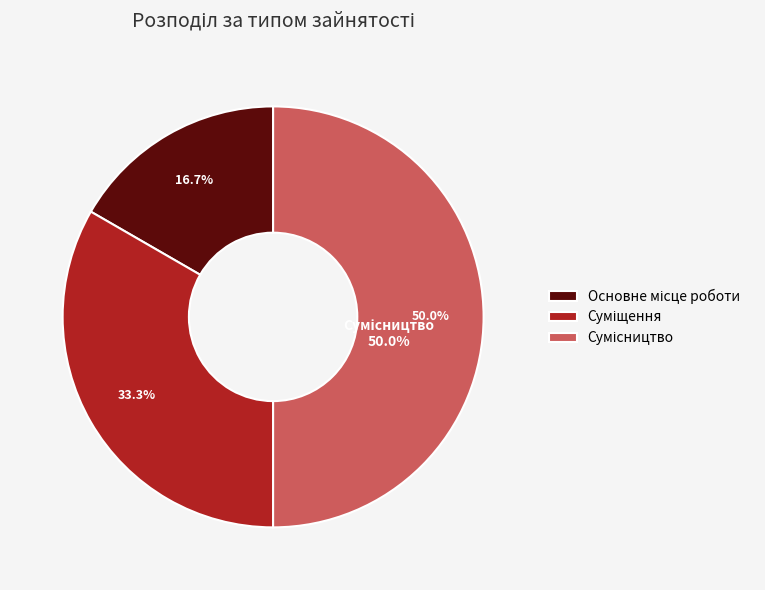

Does Сумісництво represent more than half of the total?

No